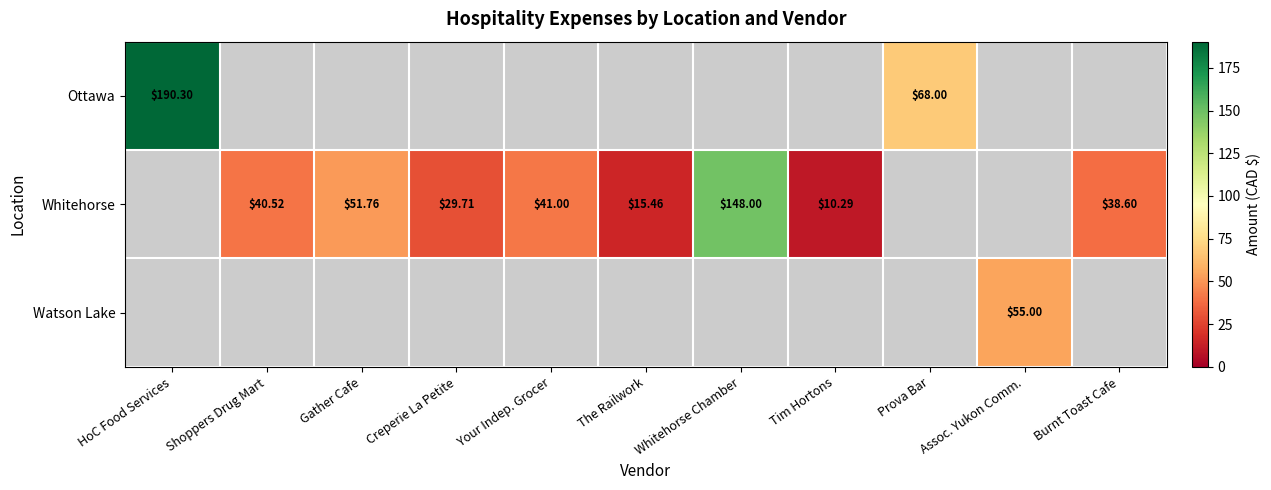

Which has a higher value, Your Indep. Grocer or Prova Bar?

Prova Bar